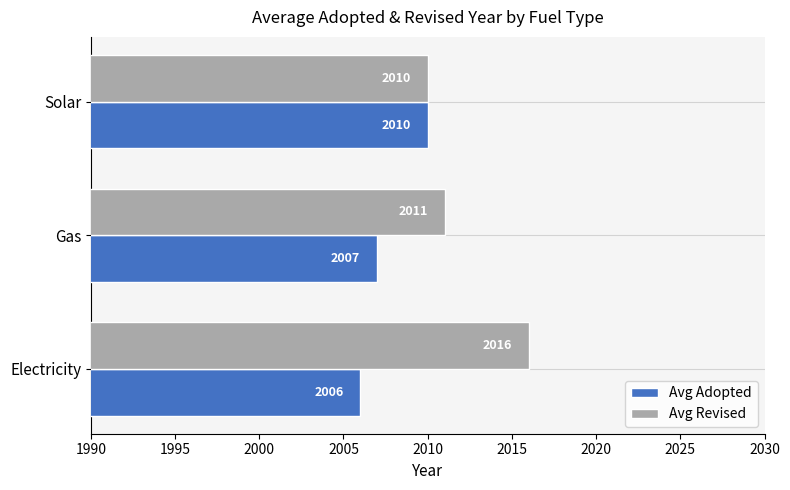

What is the total value across all series at Gas?

4018